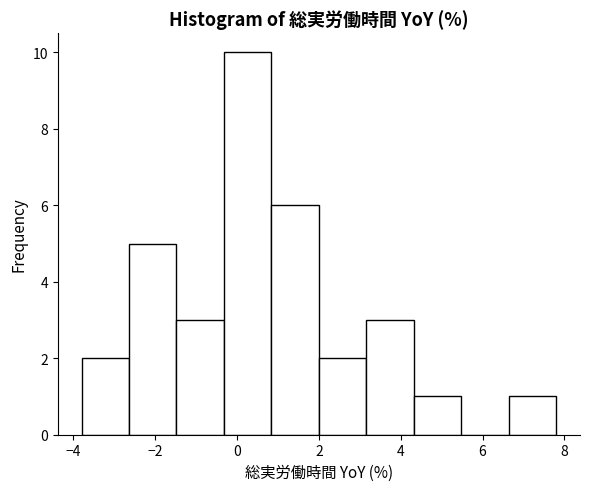

How tall is the bar that spans 2.00 to 3.16 on the x-axis? Neither the bar edges nor the heights are printed on the chart, so give them approximately, as read against the axes.

2